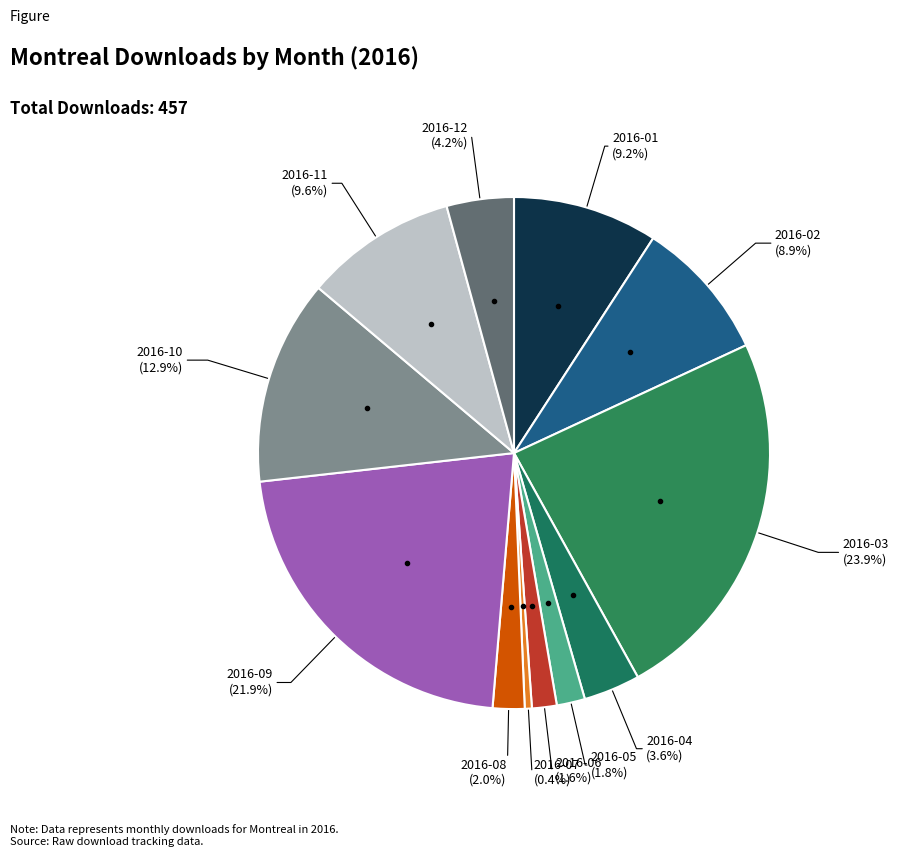

How many segments does this pie chart have?

12